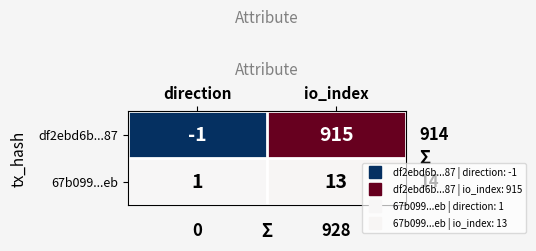

How many series are shown in this chart?

2